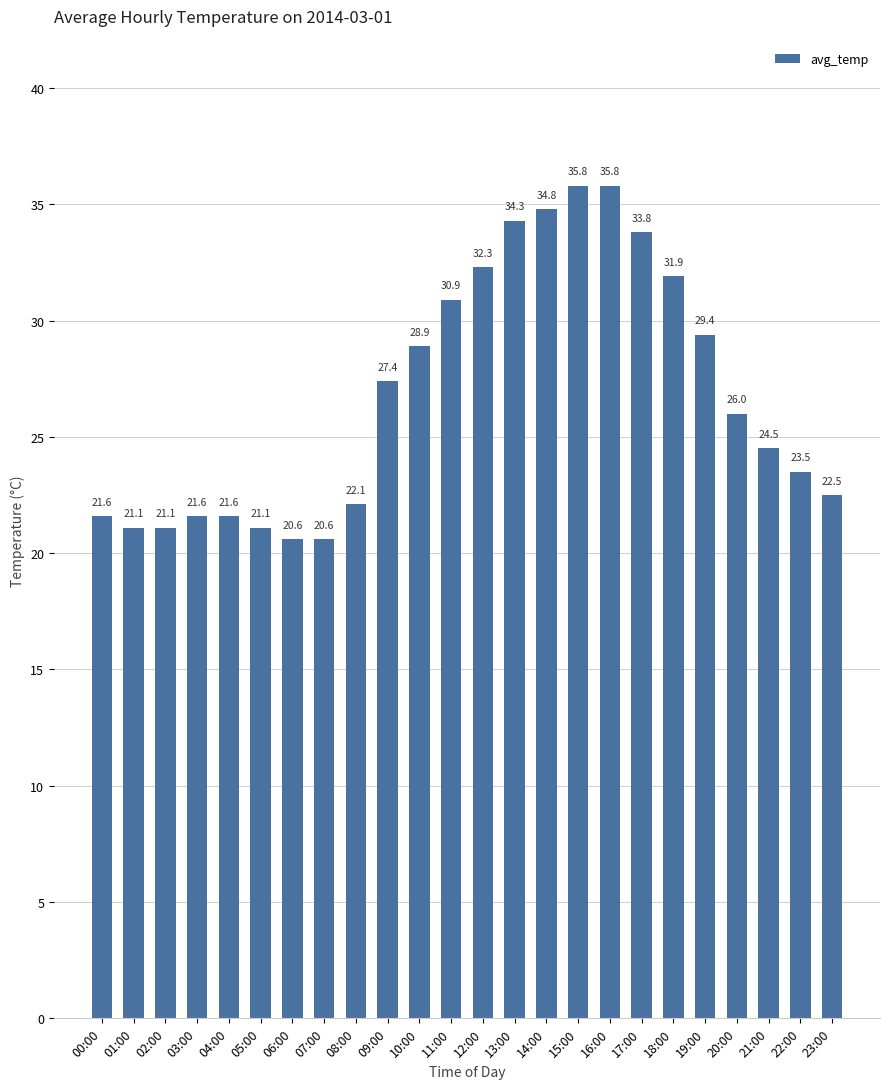

What is the average value?

26.8